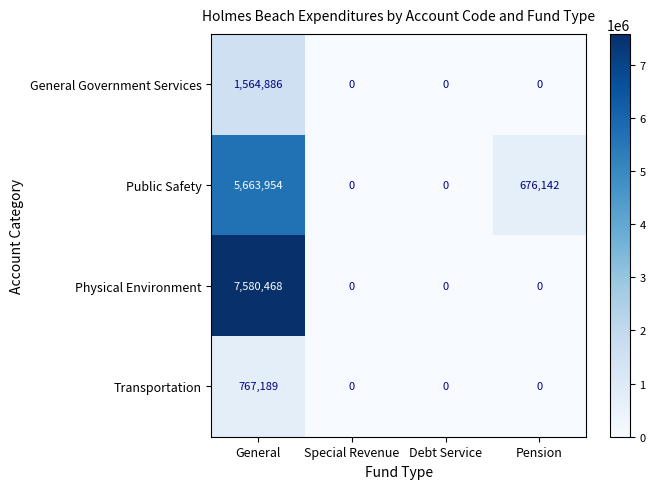

What is the difference between the highest and lowest values at Pension?

676142